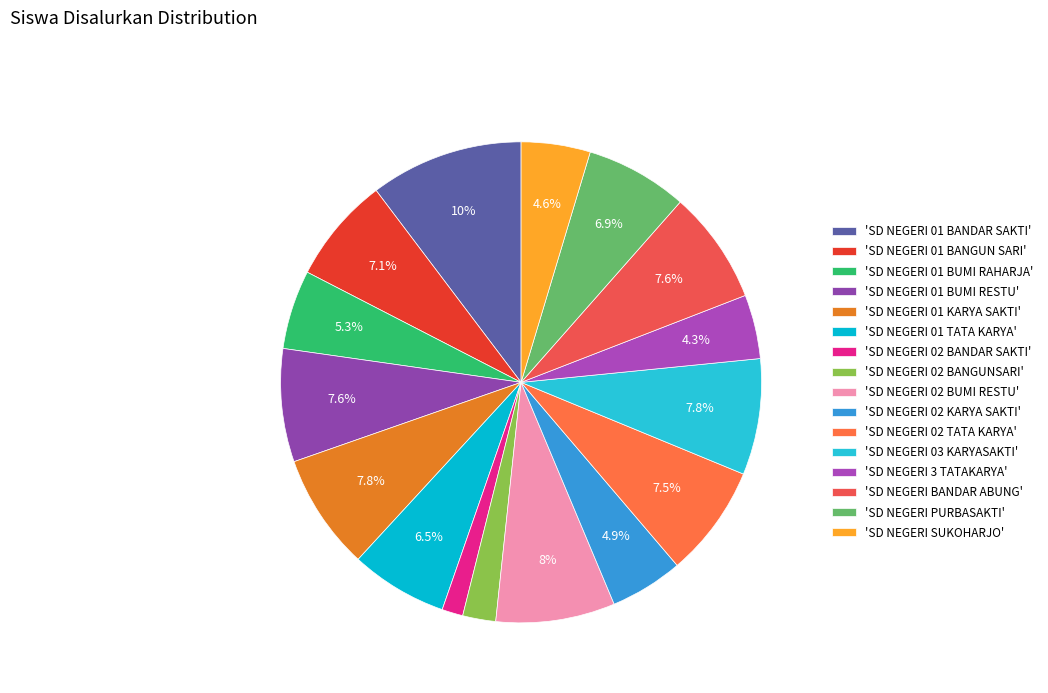

Which category has the smallest portion of the pie?

'SD NEGERI 02 BANDAR SAKTI'